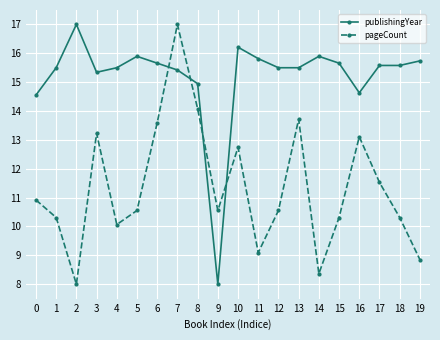

Does the chart display data point markers on the line(s)?

Yes